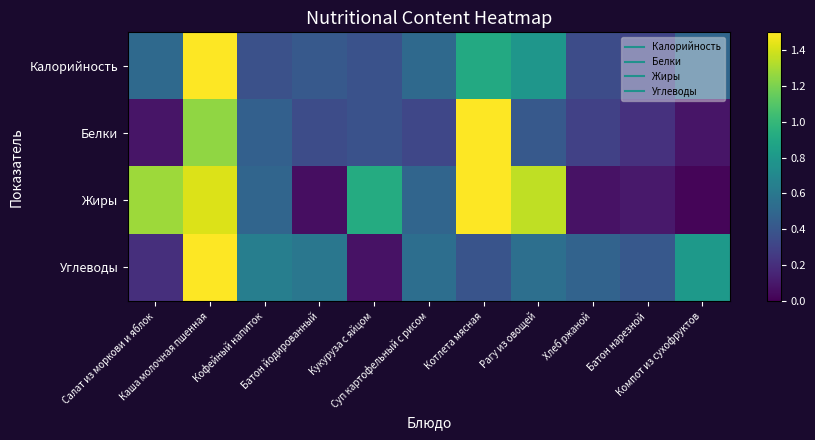

At Каша молочная пшенная, list the series in order from largest to smallest.

Калорийность, Углеводы, Жиры, Белки